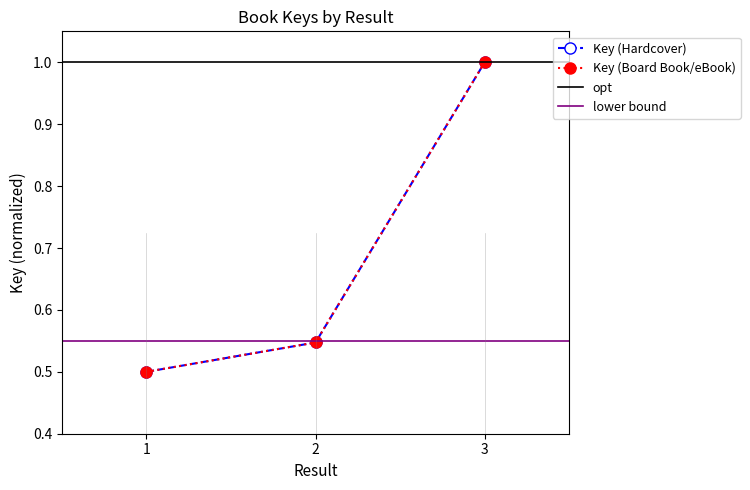

What is the value of the Key (Board Book/eBook) point at the 2nd from the left?

0.5